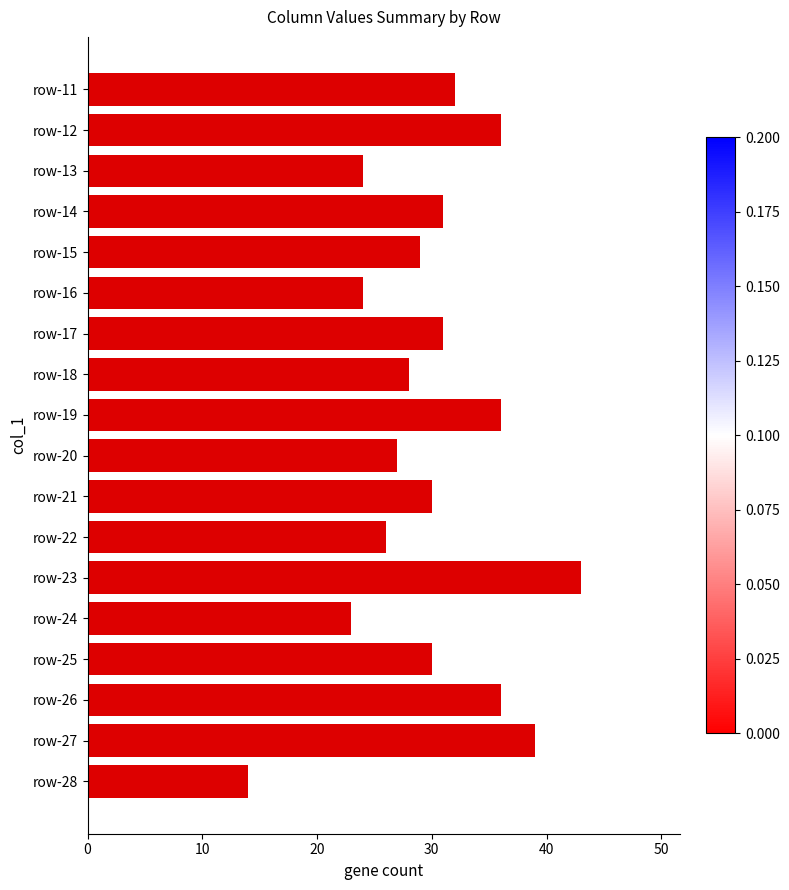

Does the chart contain stacked bars?

No